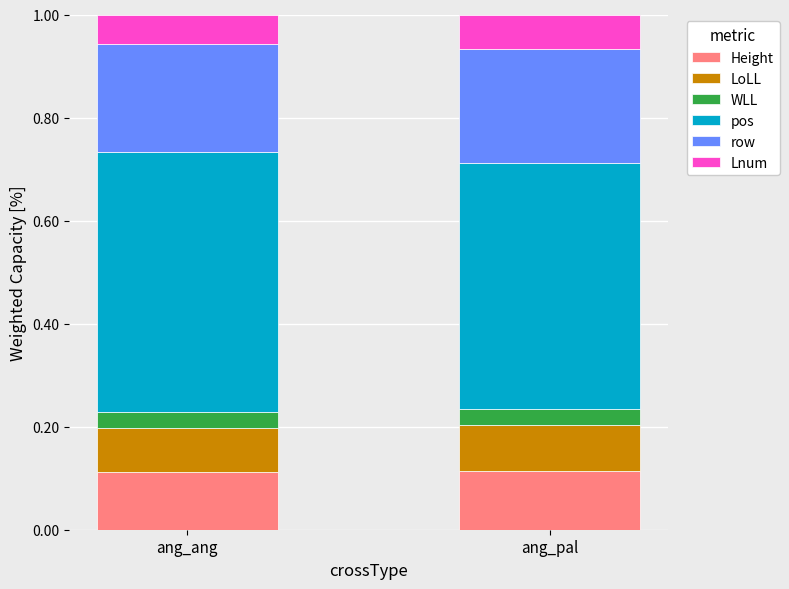

How many Height values are between 0 and 1?

2